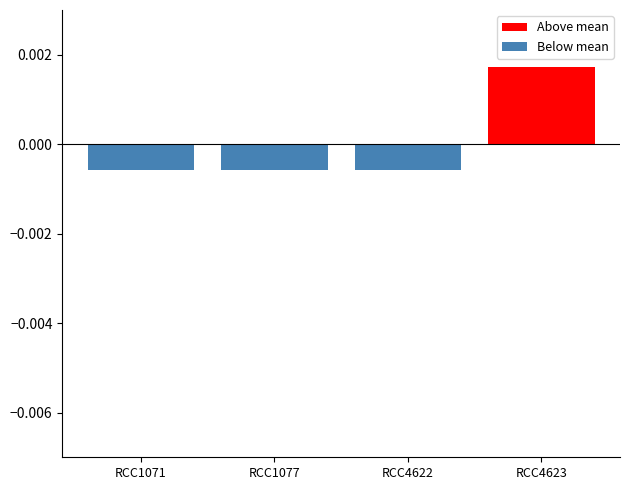

Which category has the lowest value across all series?

RCC1071